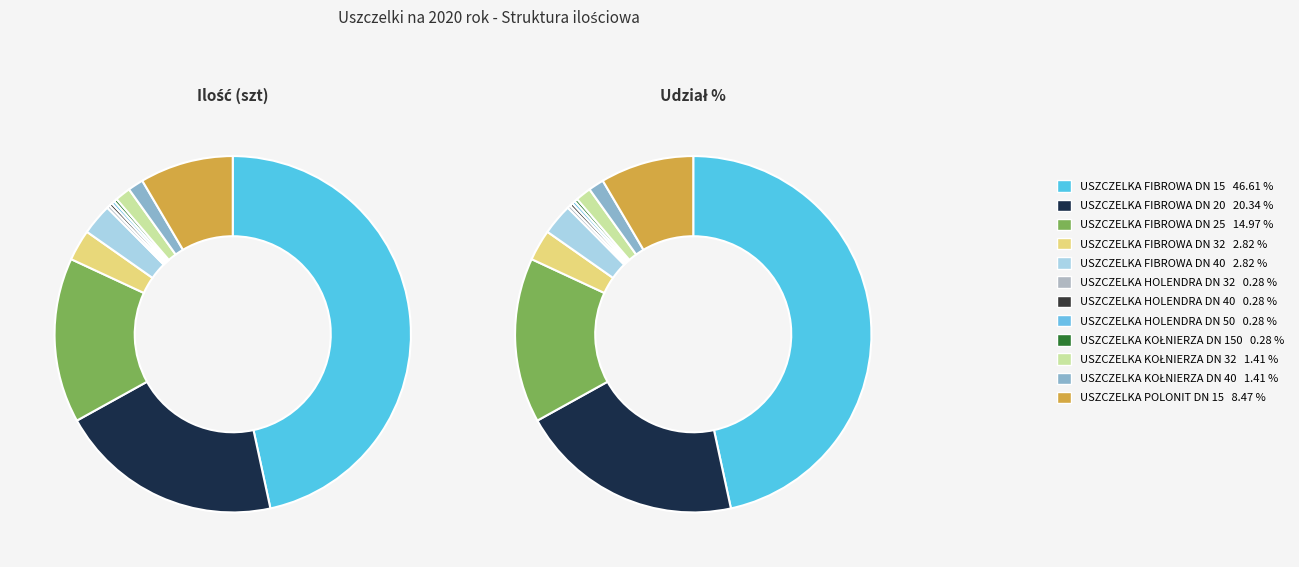

Is it true that USZCZELKA HOLENDRA DN 40 is 0% of the pie?

True